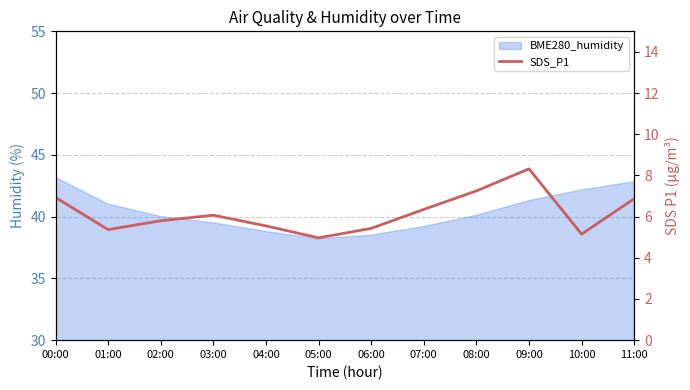

What is the difference between the values at 09:00 and 07:00?

2.0